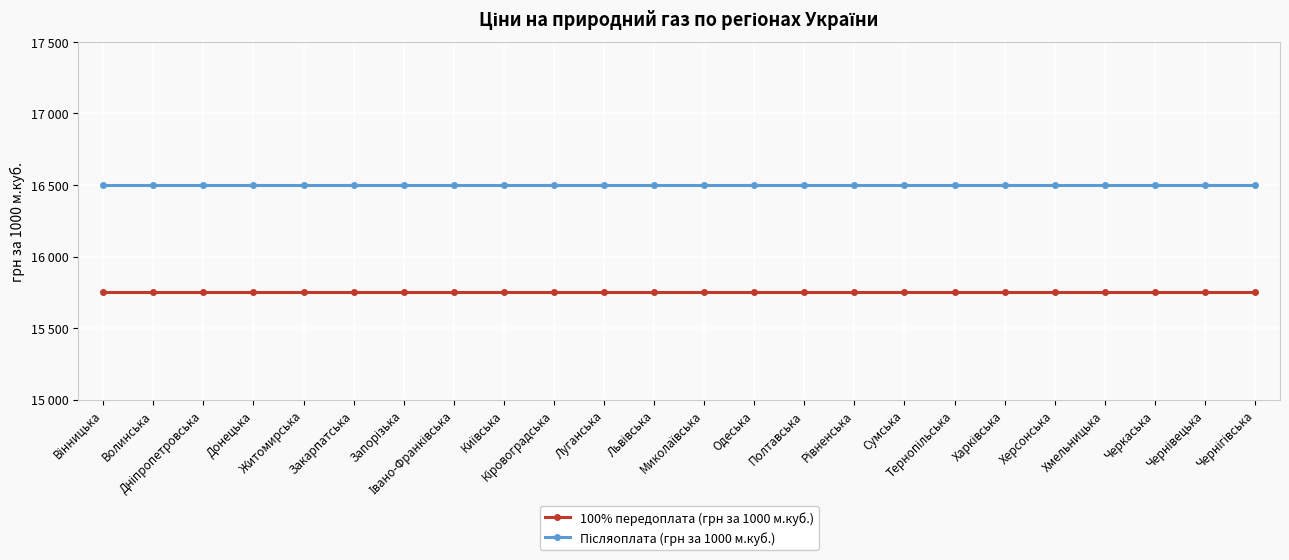

Is this an area chart (filled region under the line)?

No